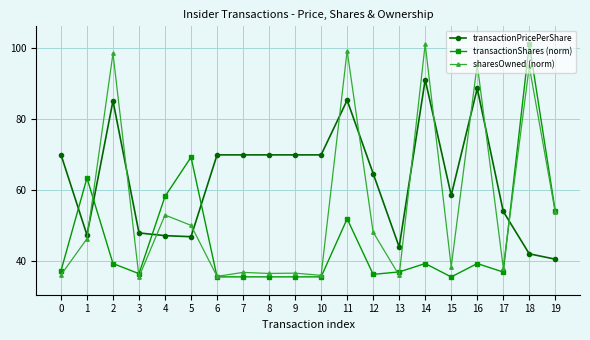

What is the lowest value of the transactionPricePerShare series?

40.5